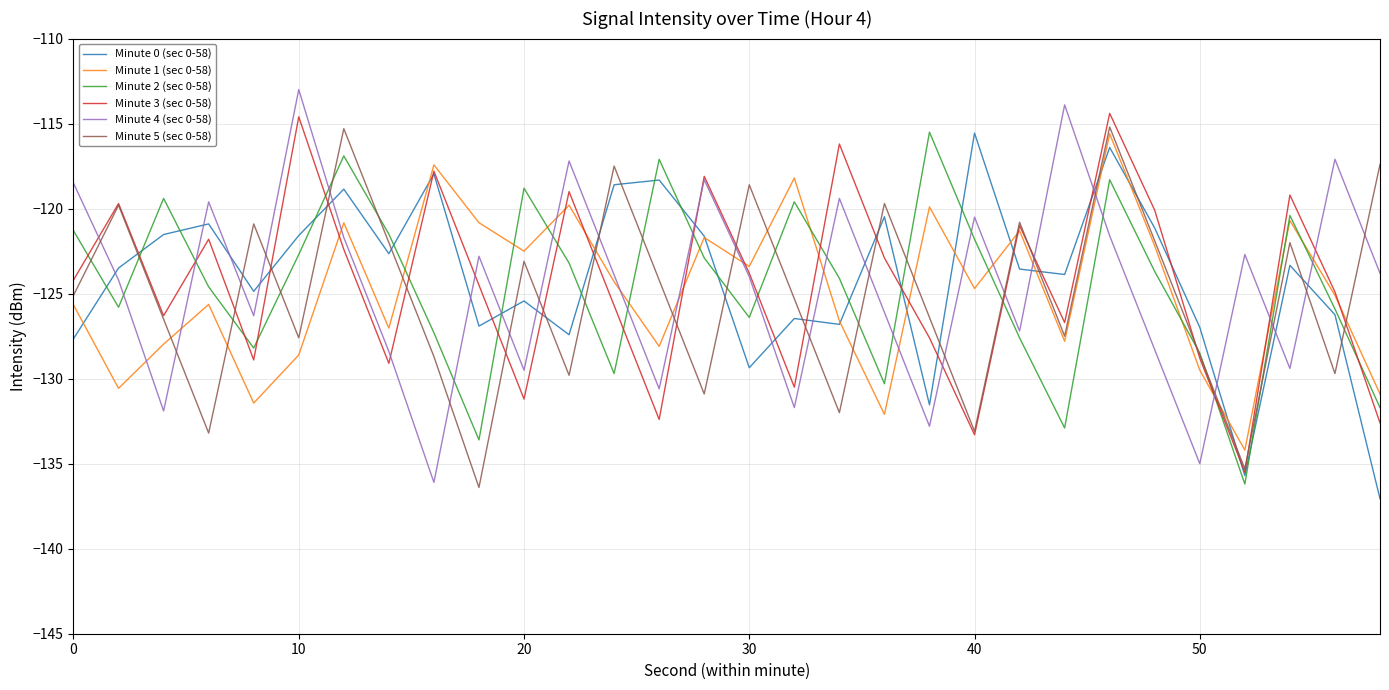

What is the difference between the maximum and minimum values in the Minute 4 (sec 0-58) series?

23.1